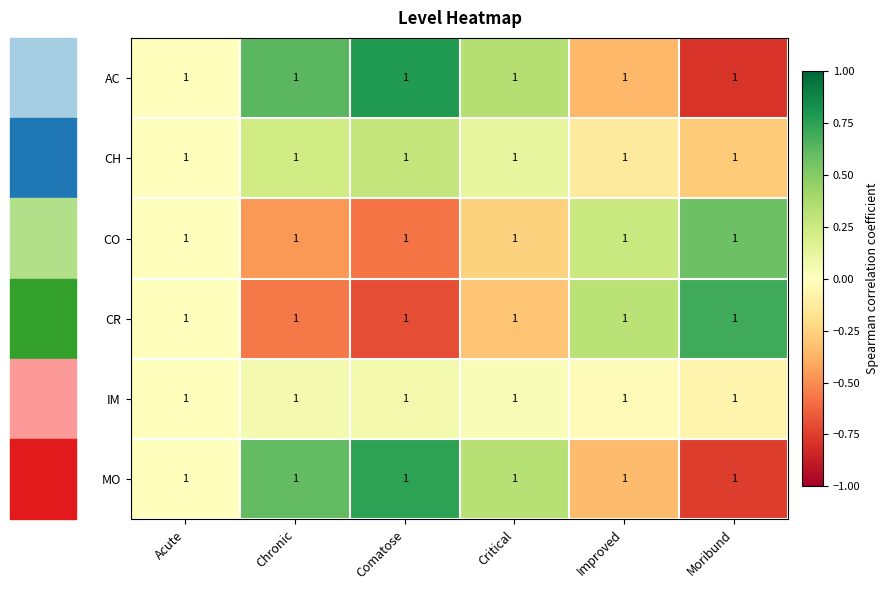

Rank the series by their maximum value, from lowest to highest.

IM, CH, CO, CR, MO, AC